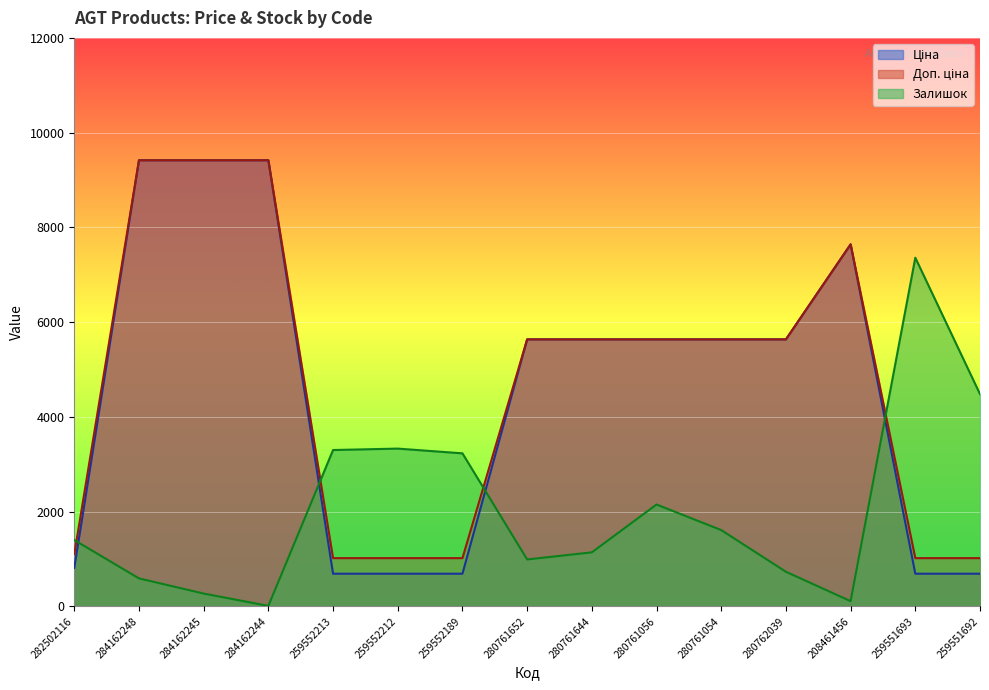

Is the value of Доп. ціна at 280761054 greater than the value of Залишок at 280761054?

Yes